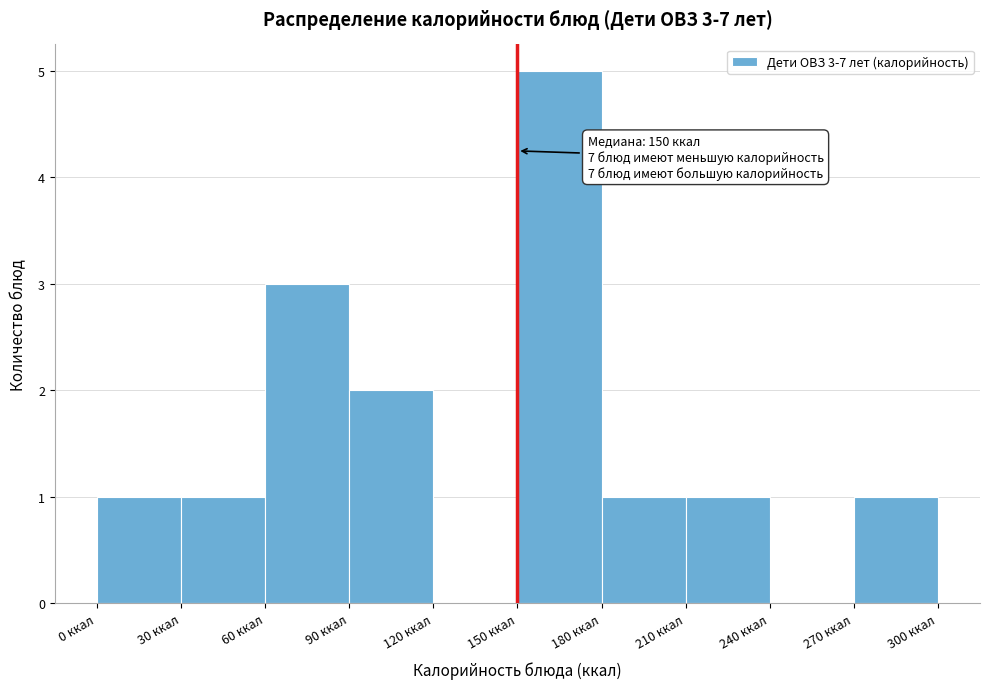

Over which range of the x-axis is the bar tallest?

150 to 180